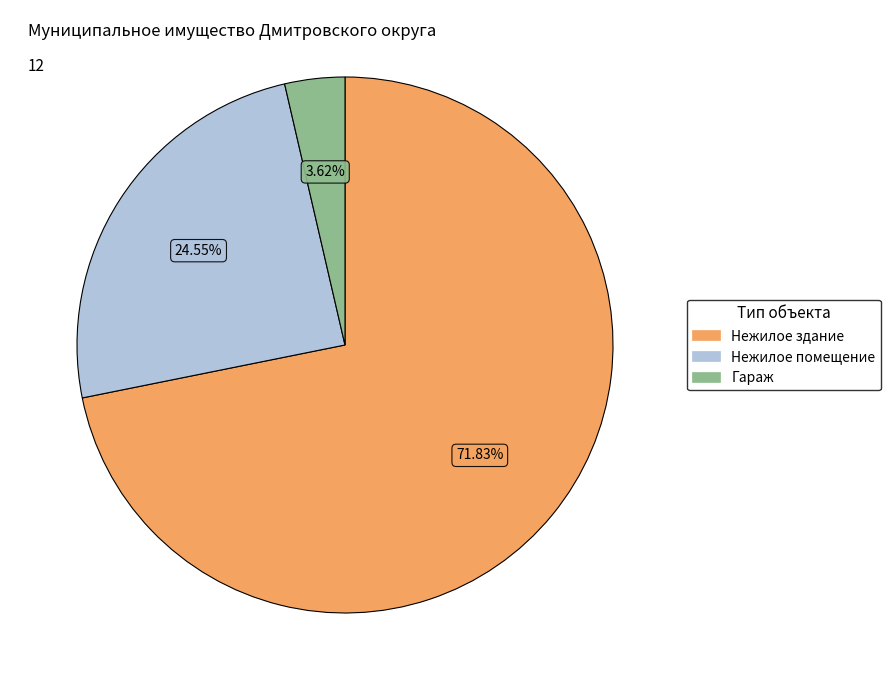

Does any single category account for the majority?

Yes